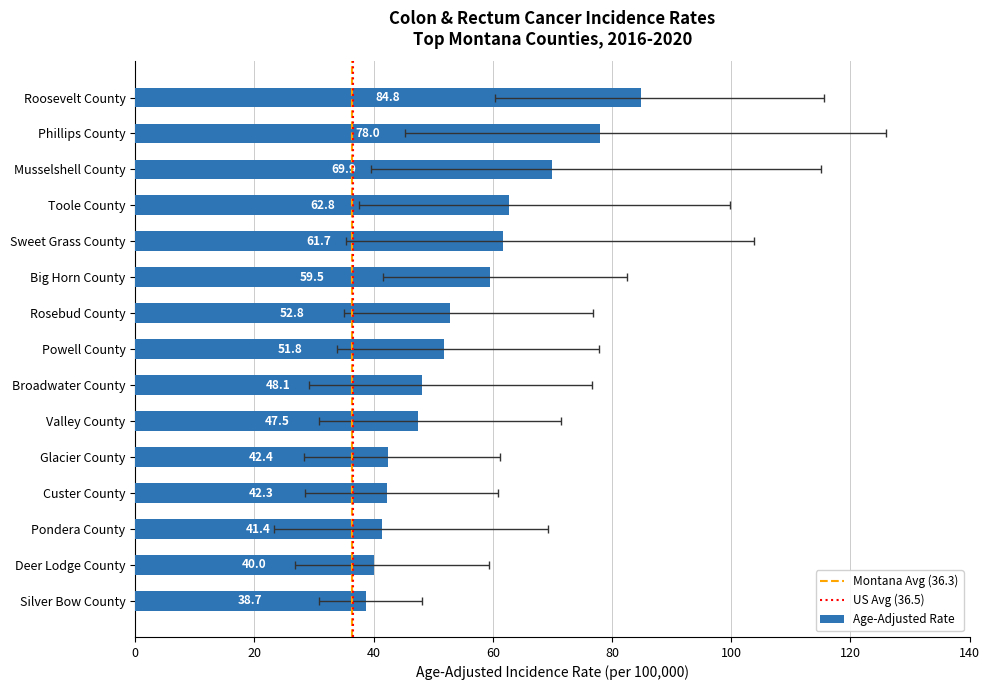

Which series changed the most between Musselshell County and Broadwater County?

Upper 95% CI